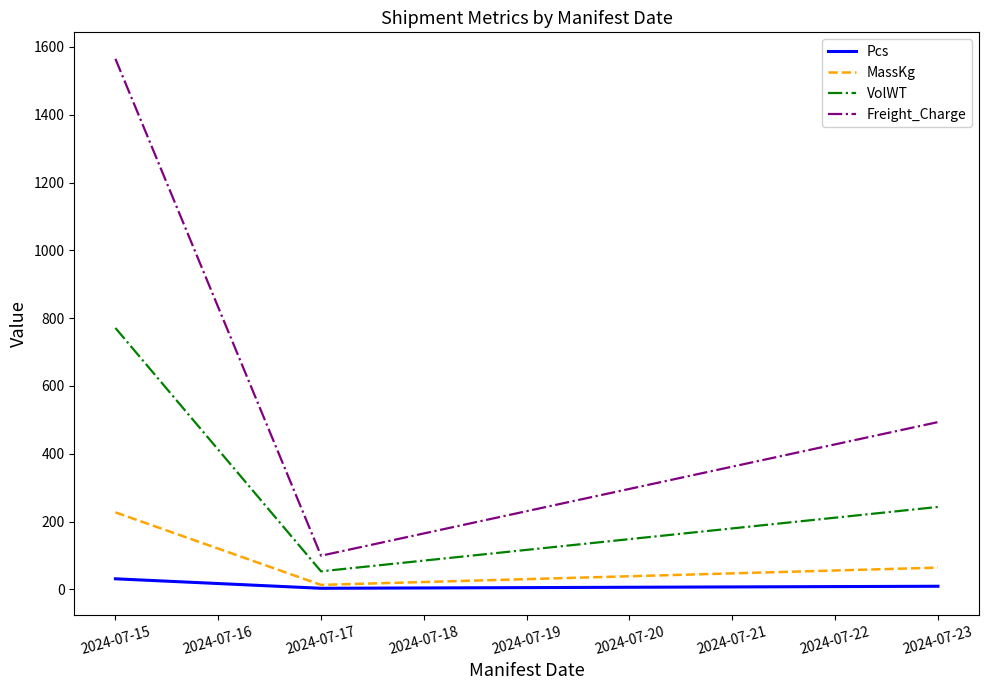

What is the difference between the maximum and second lowest values in the Pcs series?

22.0